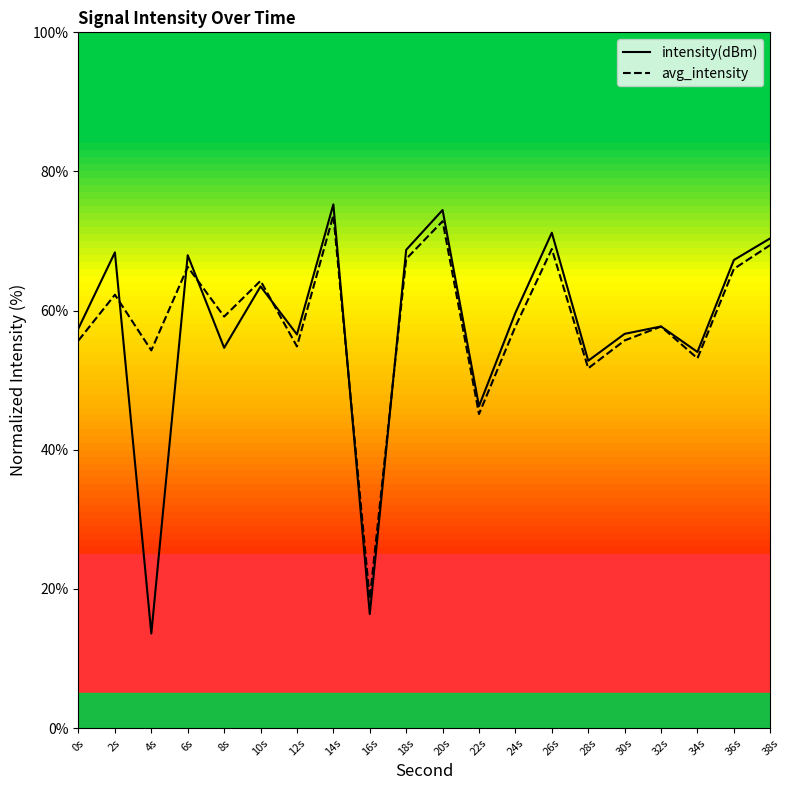

How many times do avg_intensity and intensity(dBm) cross each other?

6